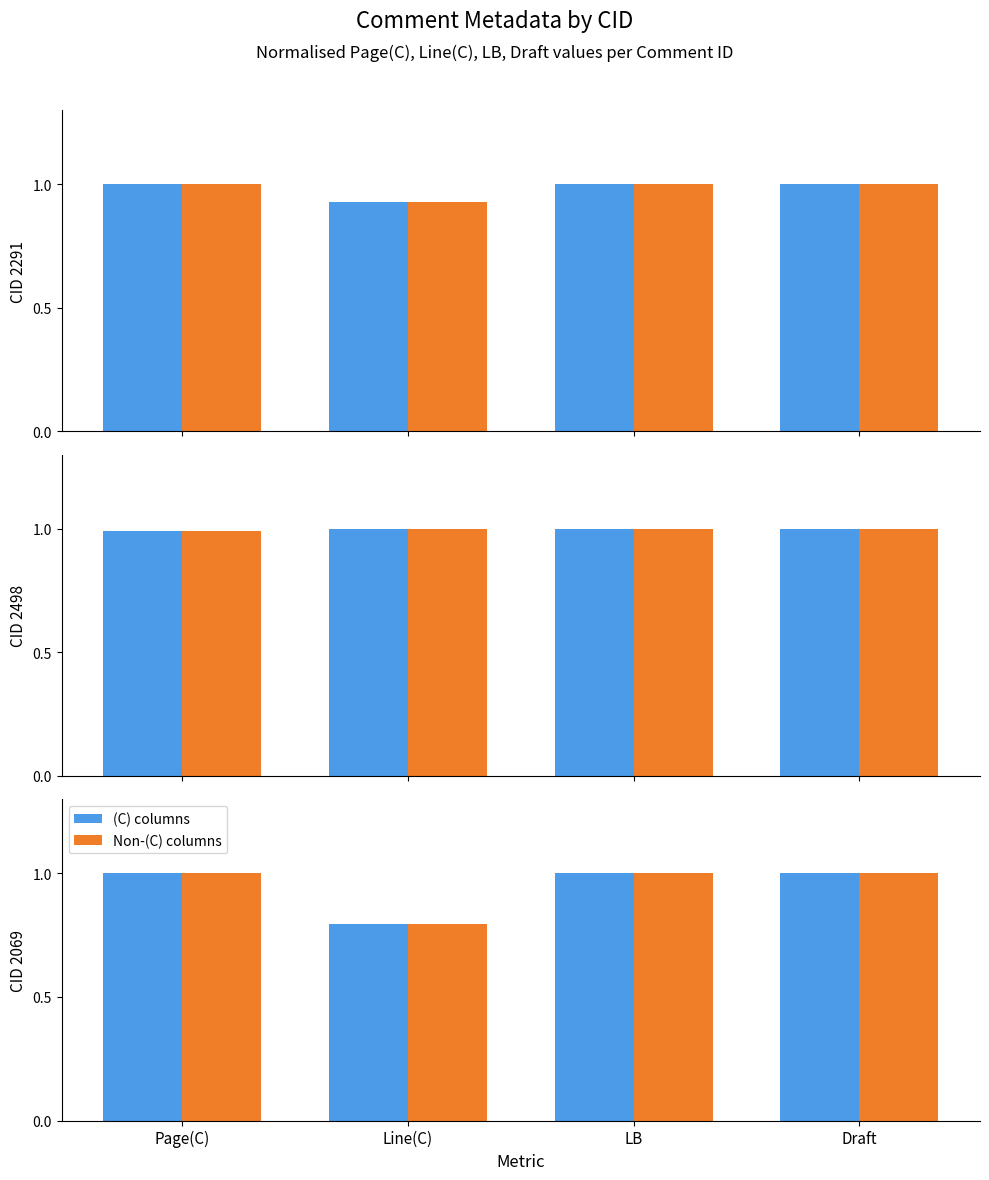

True or false: Page(C)/Line(C)/LB/Draft(C) has a value of 0.6 at LB.

False